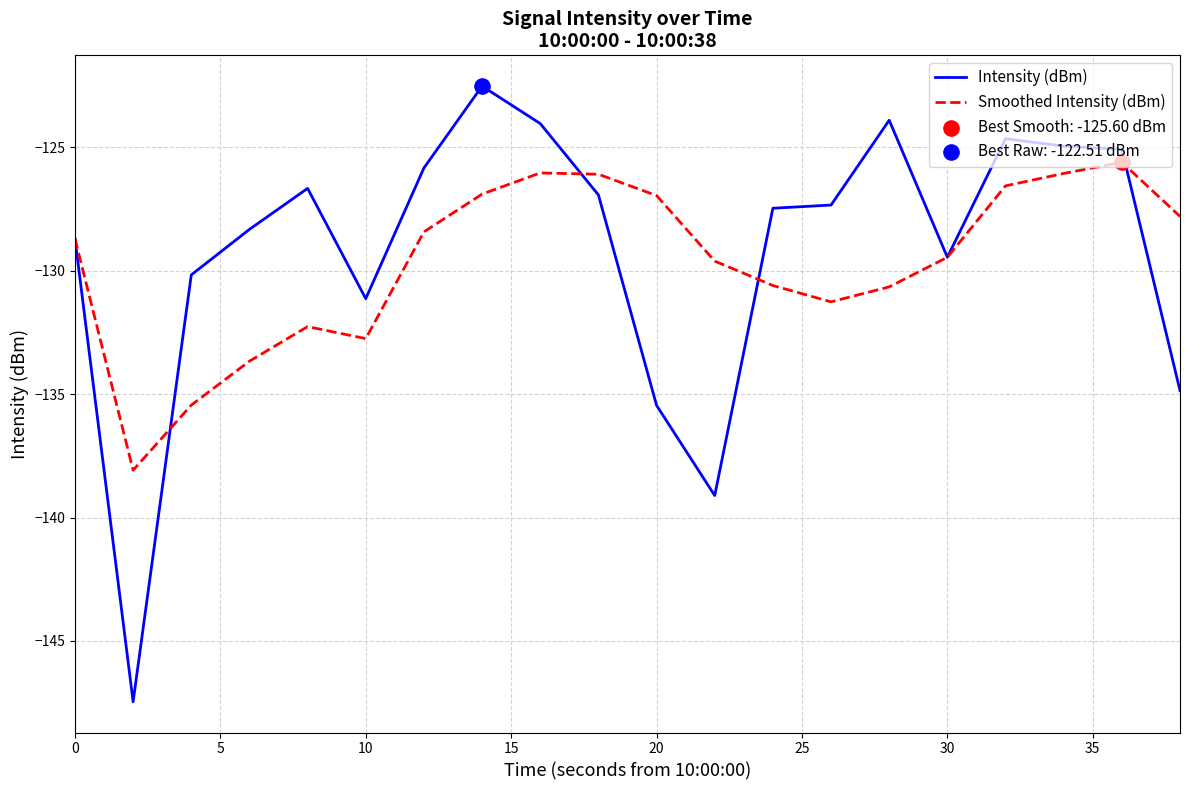

Which series has the widest spread of values?

Intensity (dBm)